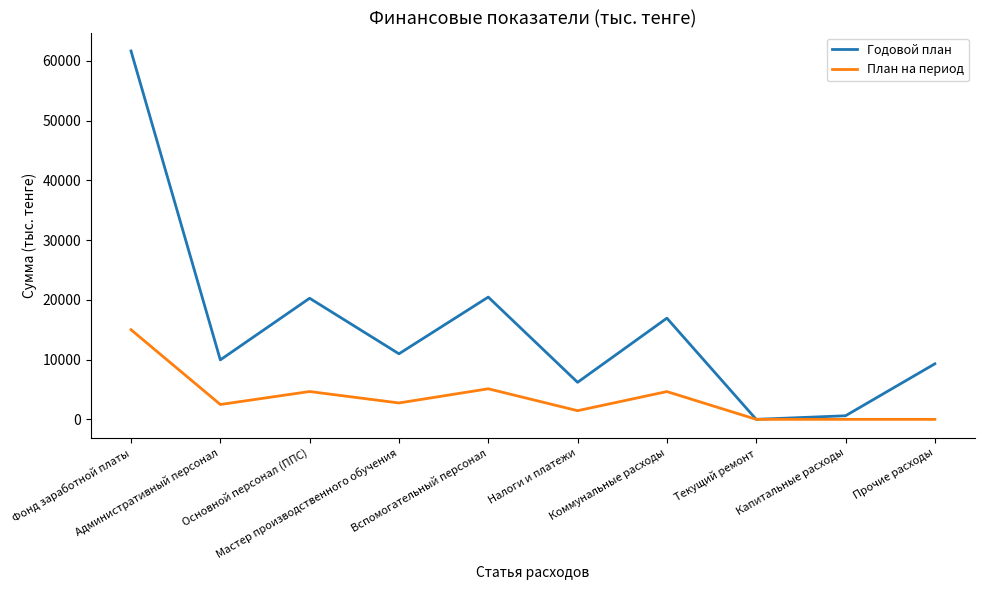

What is the total value across all series at Капитальные расходы?

600